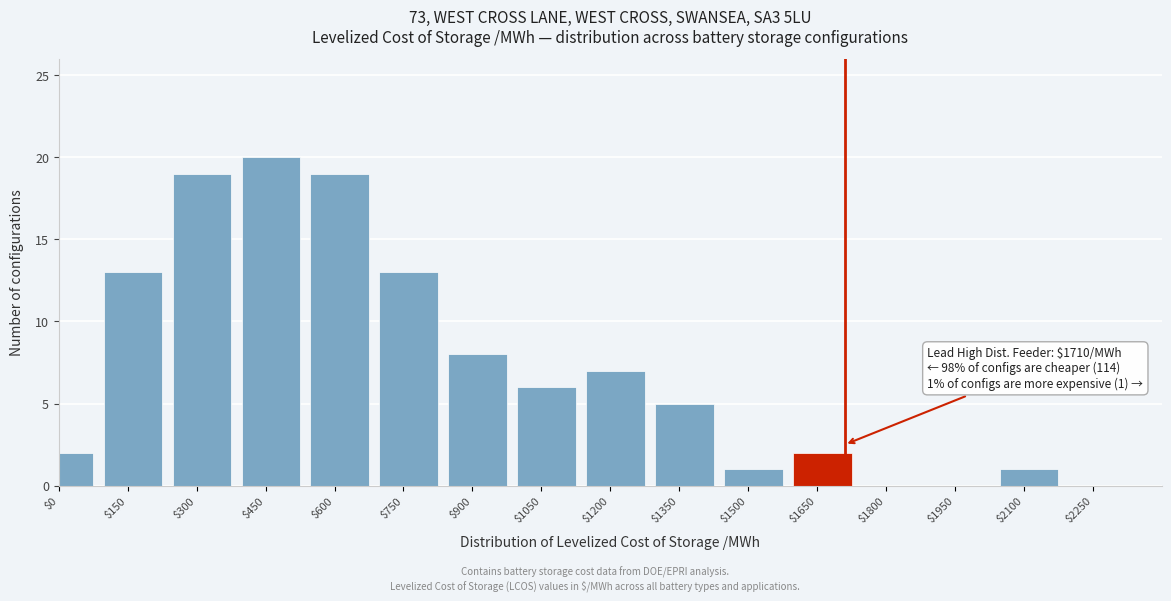

What value does the data have at $1350?

5